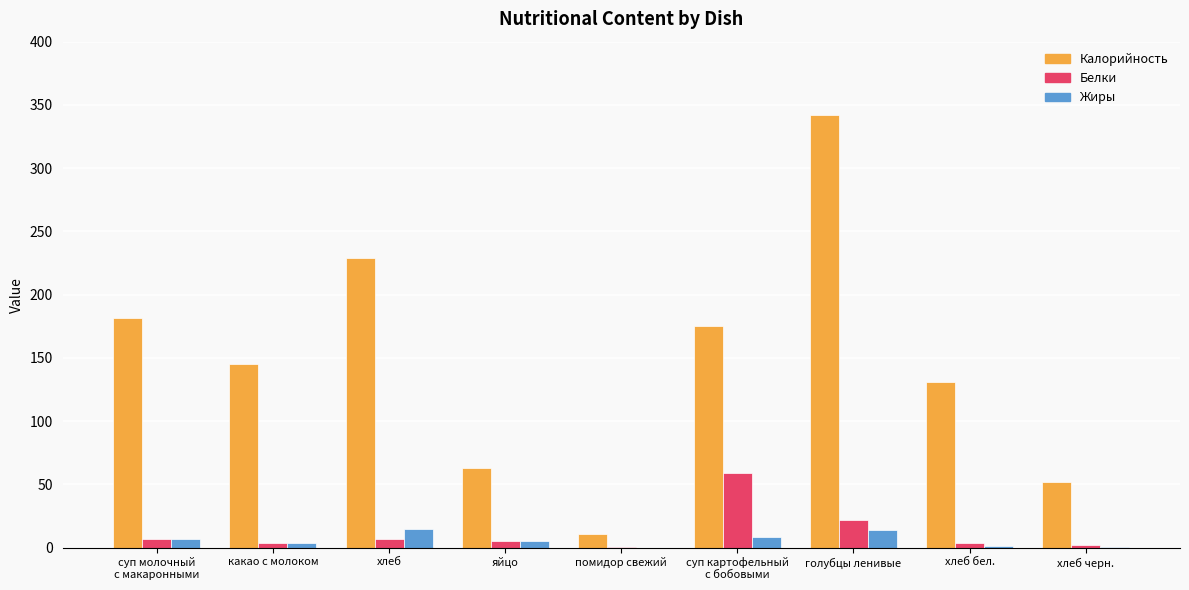

Where is Белки nearest to the value 29?

голубцы ленивые